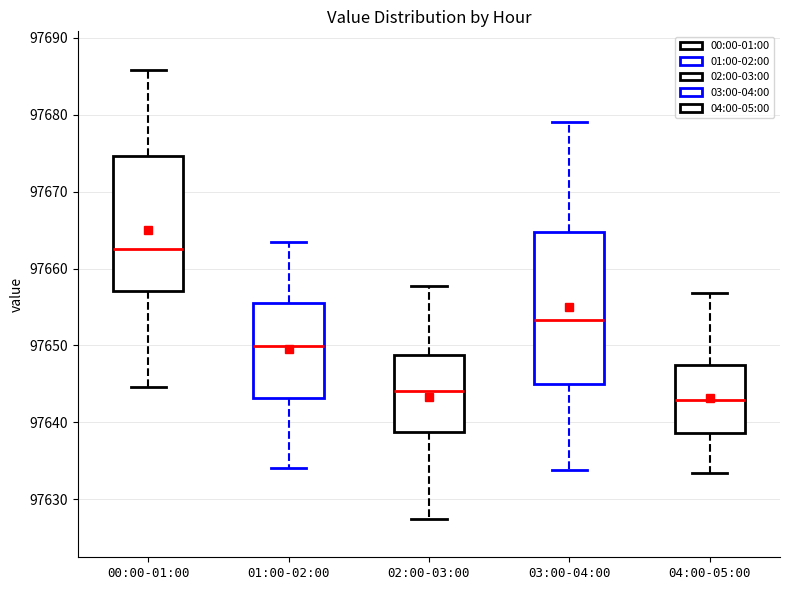

Where does the upper whisker of the box for 00:00-01:00 end on the y-axis? The values are not printed on the chart, so give them approximately, as read against the axis.

97686